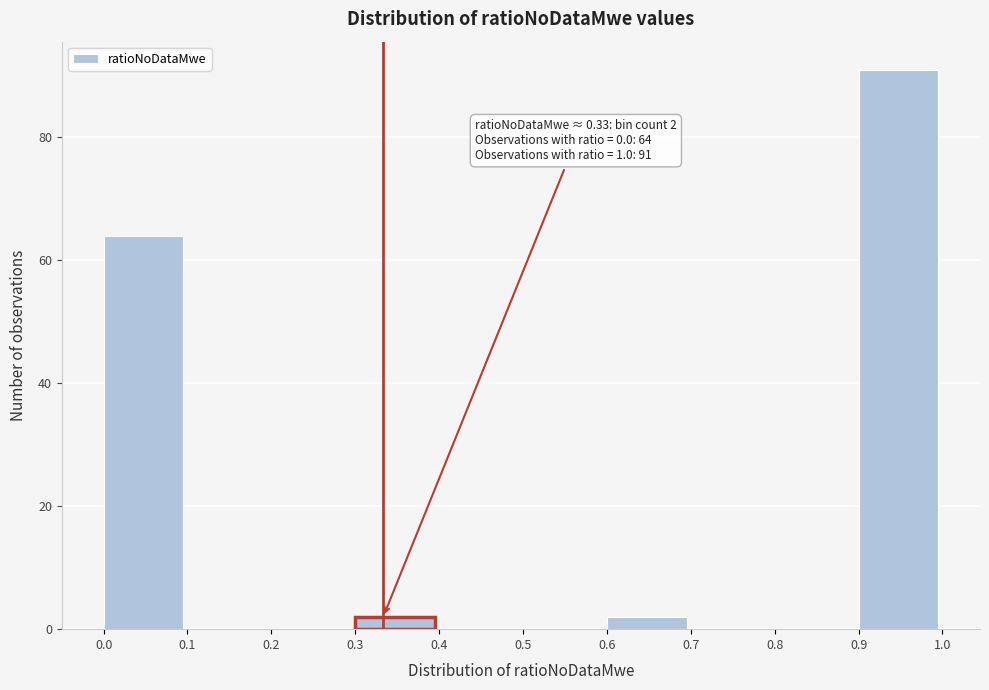

Which range on the x-axis has the tallest bar?

0.9 to 1.0